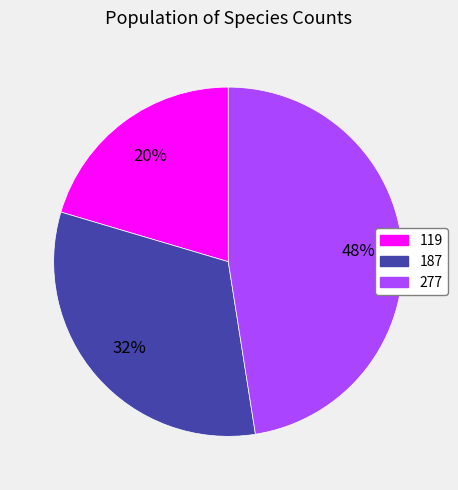

To the nearest percent, what is the average slice percentage?

33%